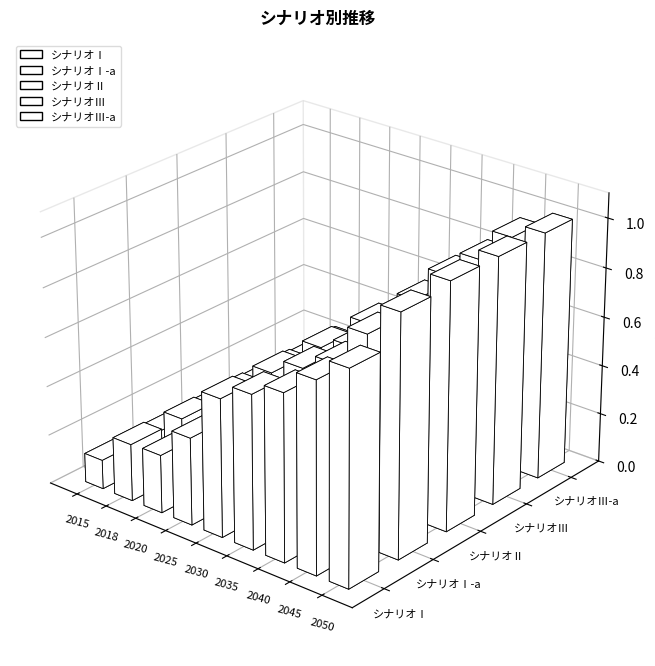

Which series has the largest total across all categories?

シナリオⅢ-a